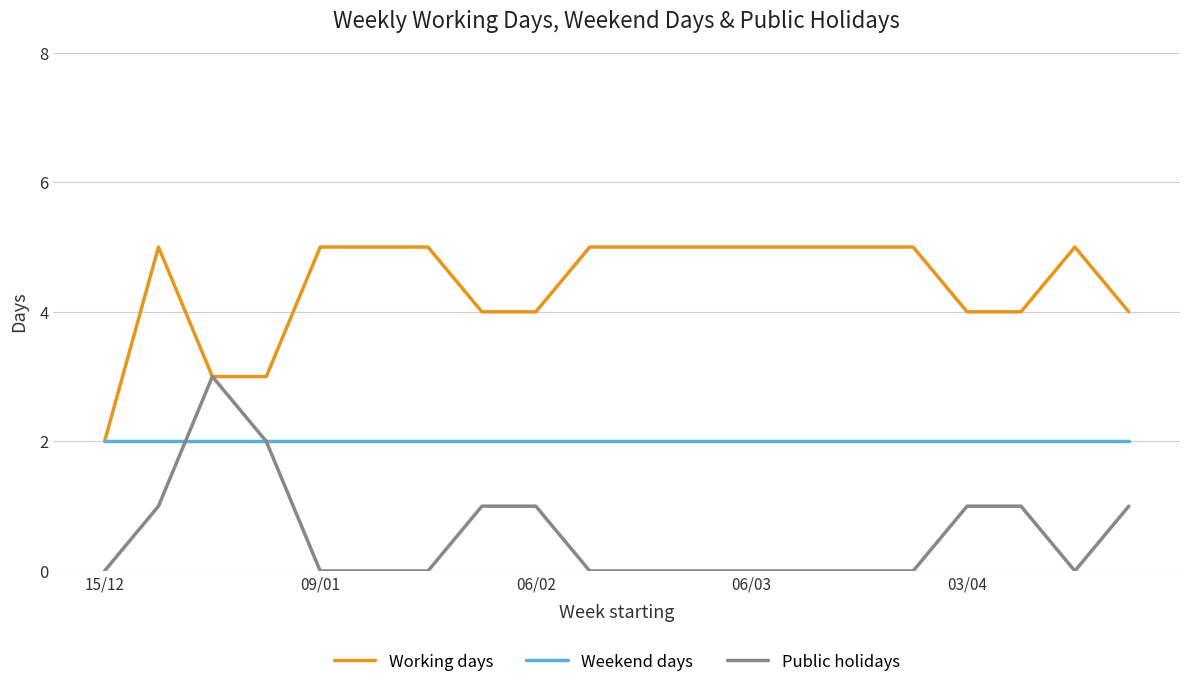

What is the greatest value displayed?

5